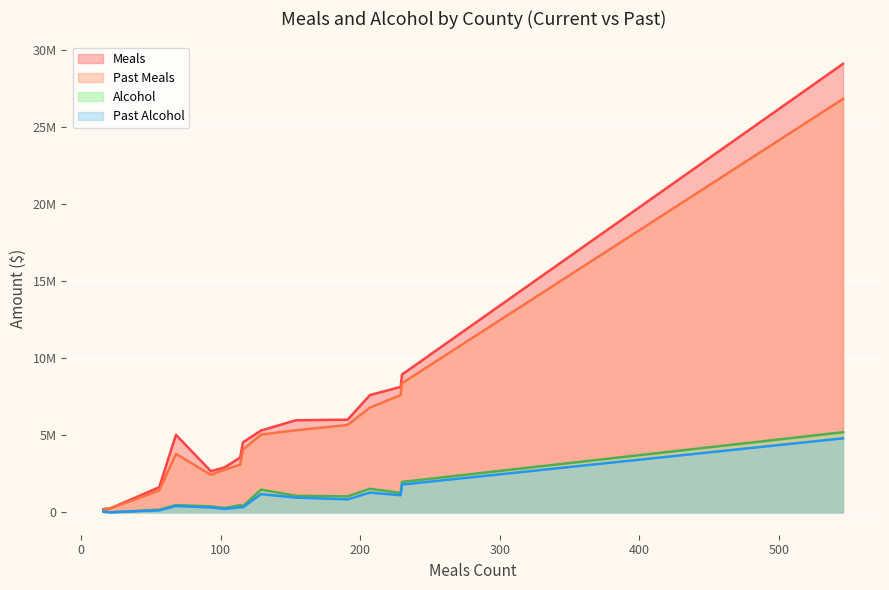

Does the chart display data point markers on the line(s)?

No